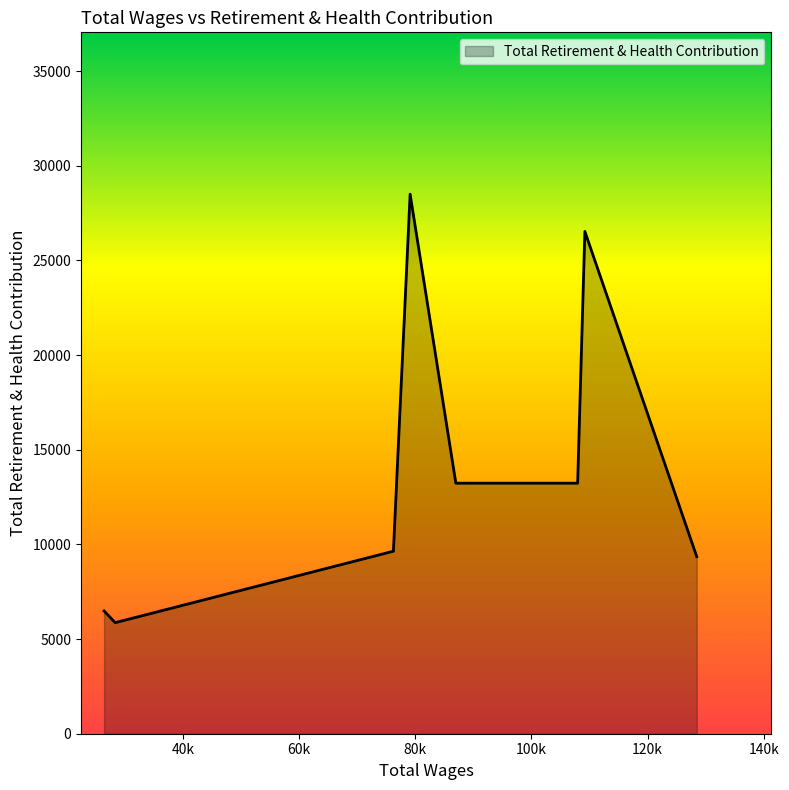

What is the difference between the maximum and second lowest values?

22013